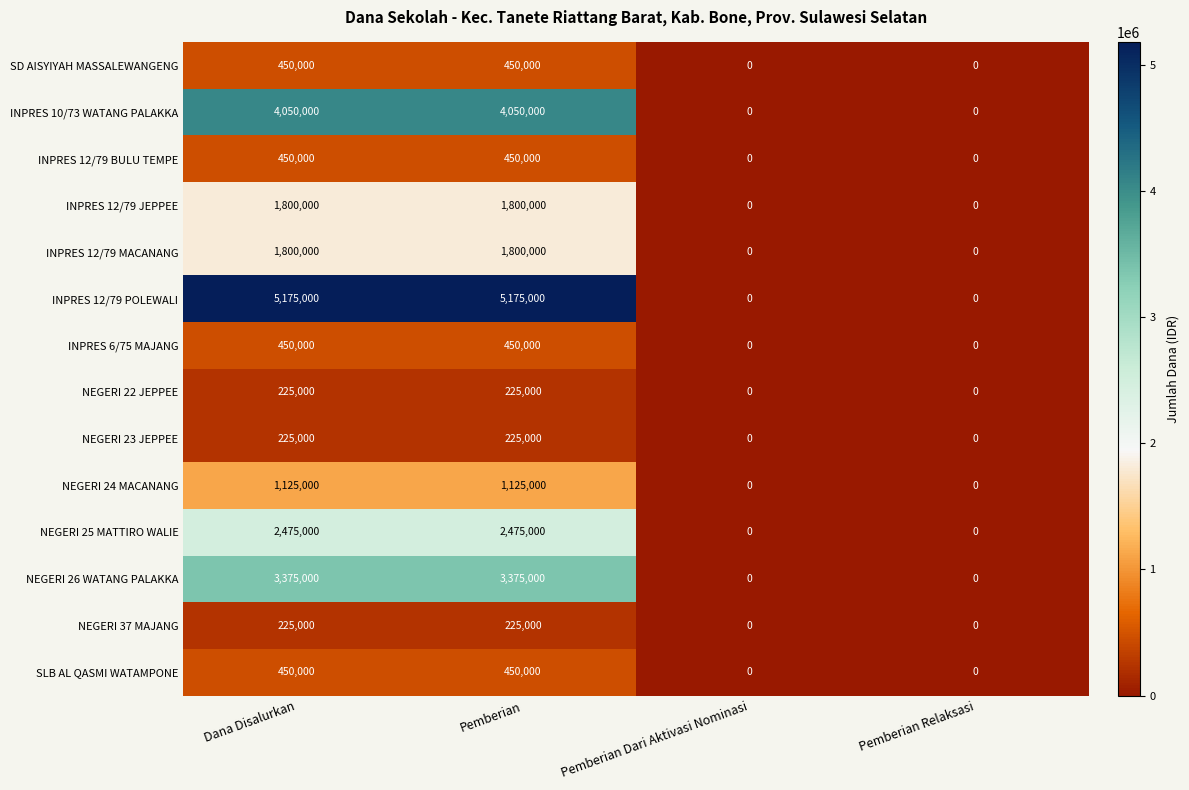

What is the total value across all series at Dana Disalurkan?

22275000